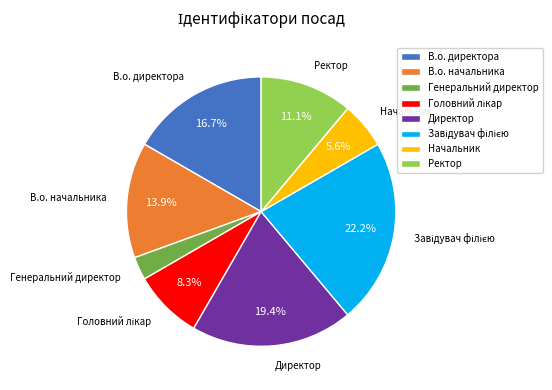

Count the number of slices in the pie.

8